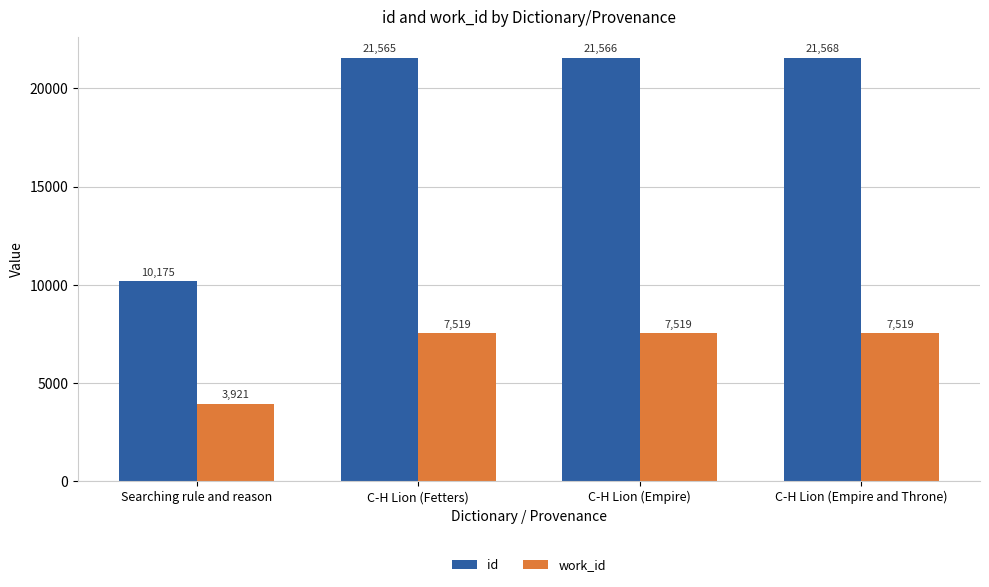

Which series has the largest range (max minus min)?

id